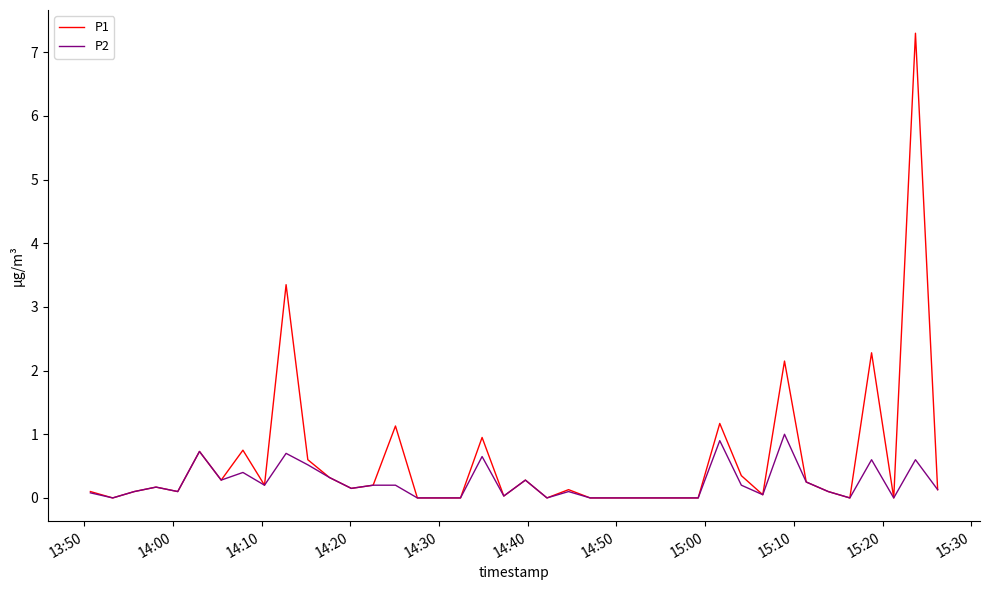

Which series has the widest spread of values?

P1